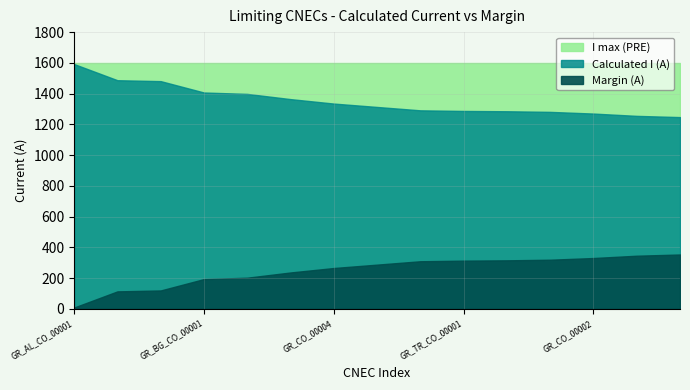

What position from the left is GR_AL_CO_00001?

1